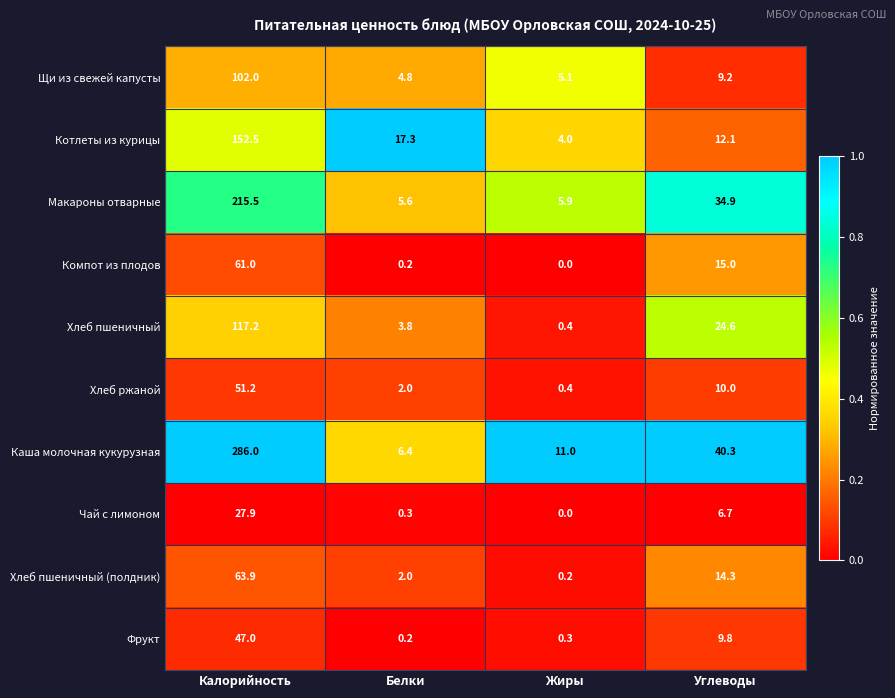

At which label does Хлеб ржаной first exceed 10?

Калорийность